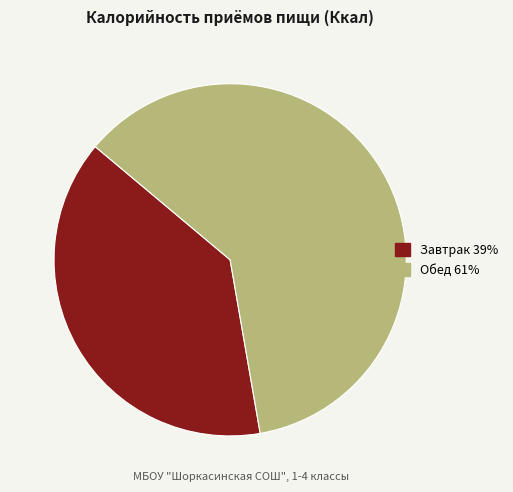

What is the largest slice in the pie chart?

Обед